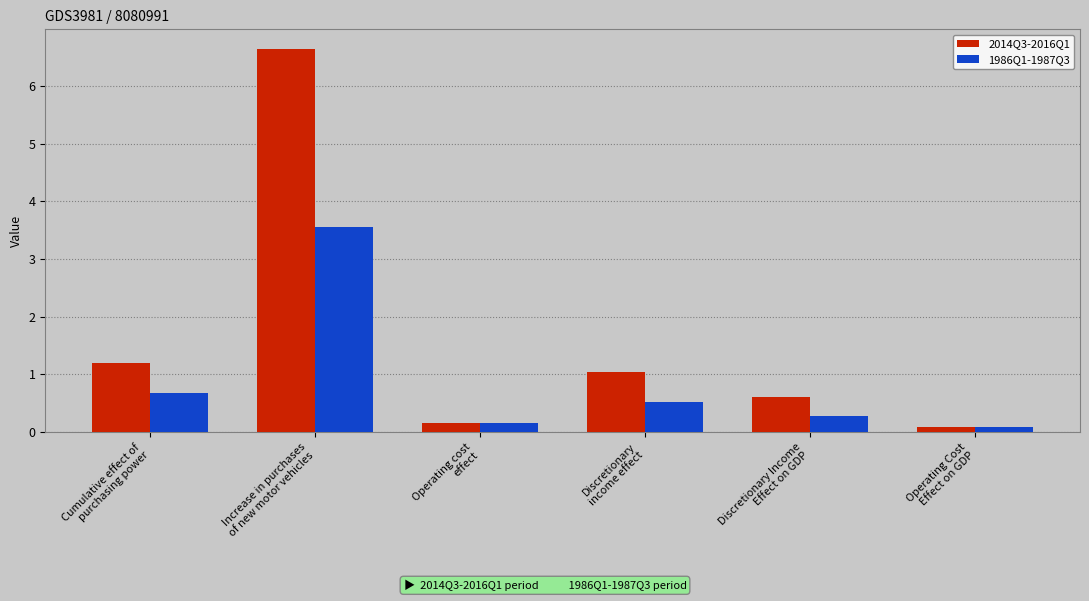

At which category is the sum across all series the highest?

Increase in purchases
of new motor vehicles